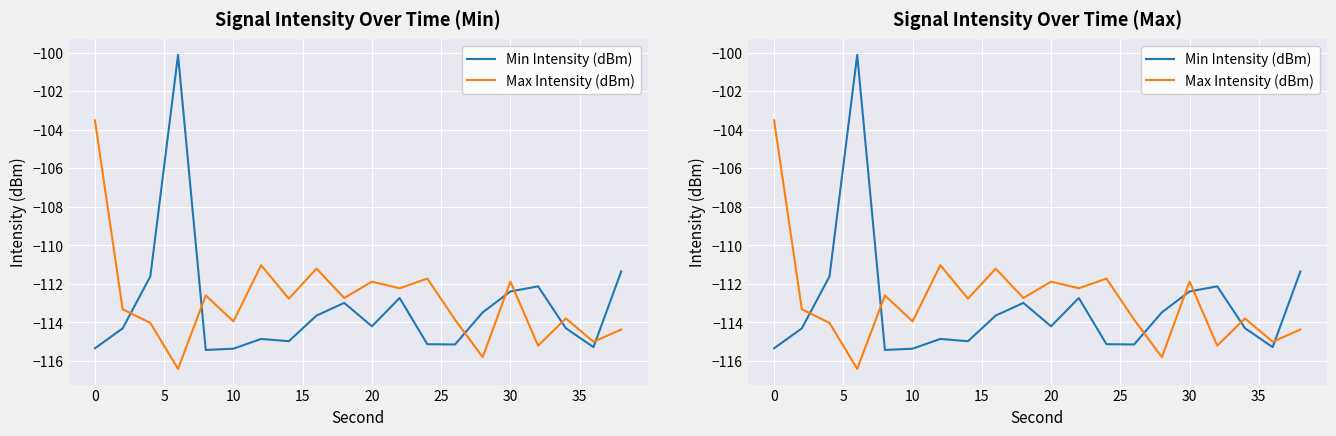

List the series in order of their overall mean, highest first.

Max Intensity (dBm), Min Intensity (dBm)